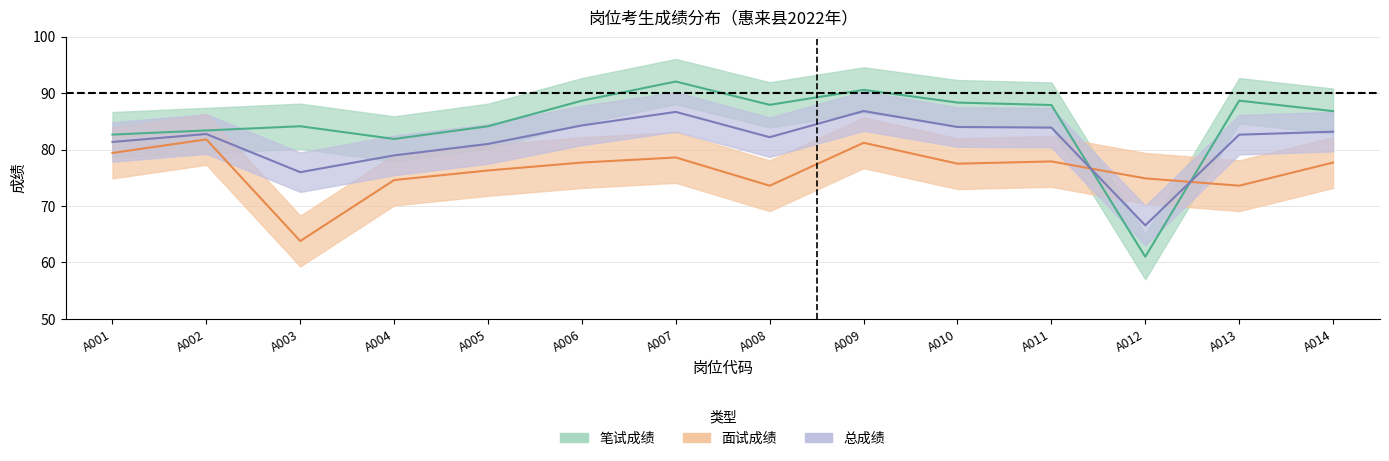

Which label corresponds to the smallest value in the chart?

A012